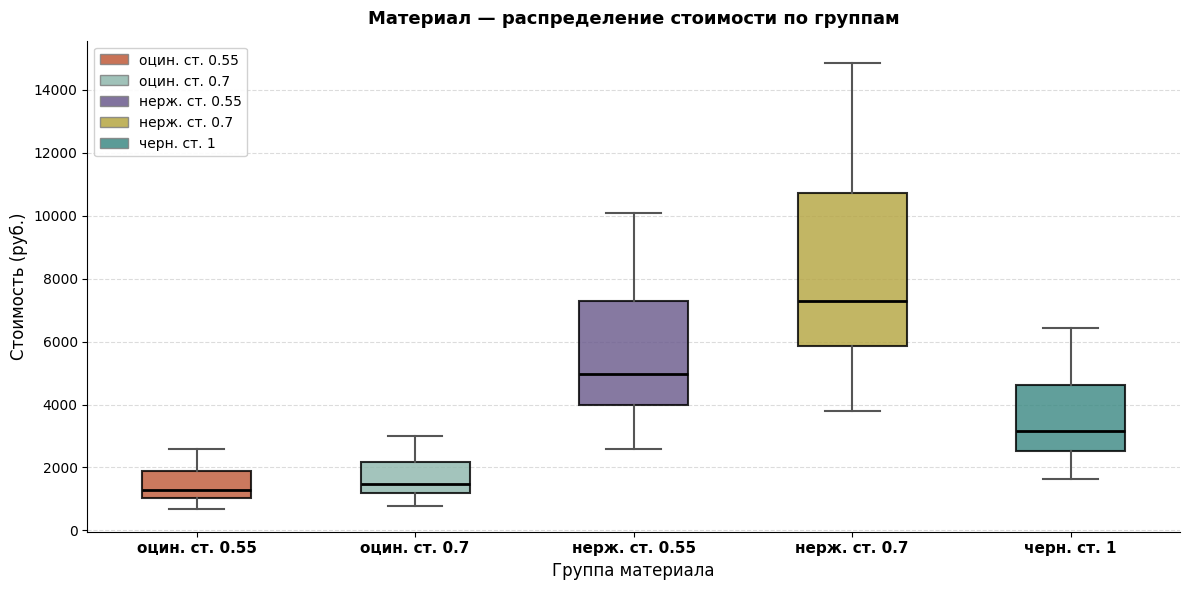

Reading left to right, read every box against the y-axis: the position of its median line, the range the box covers, and the ends of its whiskers. The values are not printed on the chart, so give them approximately, as read against the axis.

оцин. ст. 0.55: median 1200, box 1000 to 1800, whiskers 600 to 2600
оцин. ст. 0.7: median 1400, box 1200 to 2200, whiskers 800 to 3000
нерж. ст. 0.55: median 5000, box 4000 to 7200, whiskers 2600 to 10000
нерж. ст. 0.7: median 7400, box 5800 to 10800, whiskers 3800 to 14800
черн. ст. 1: median 3200, box 2600 to 4600, whiskers 1600 to 6400